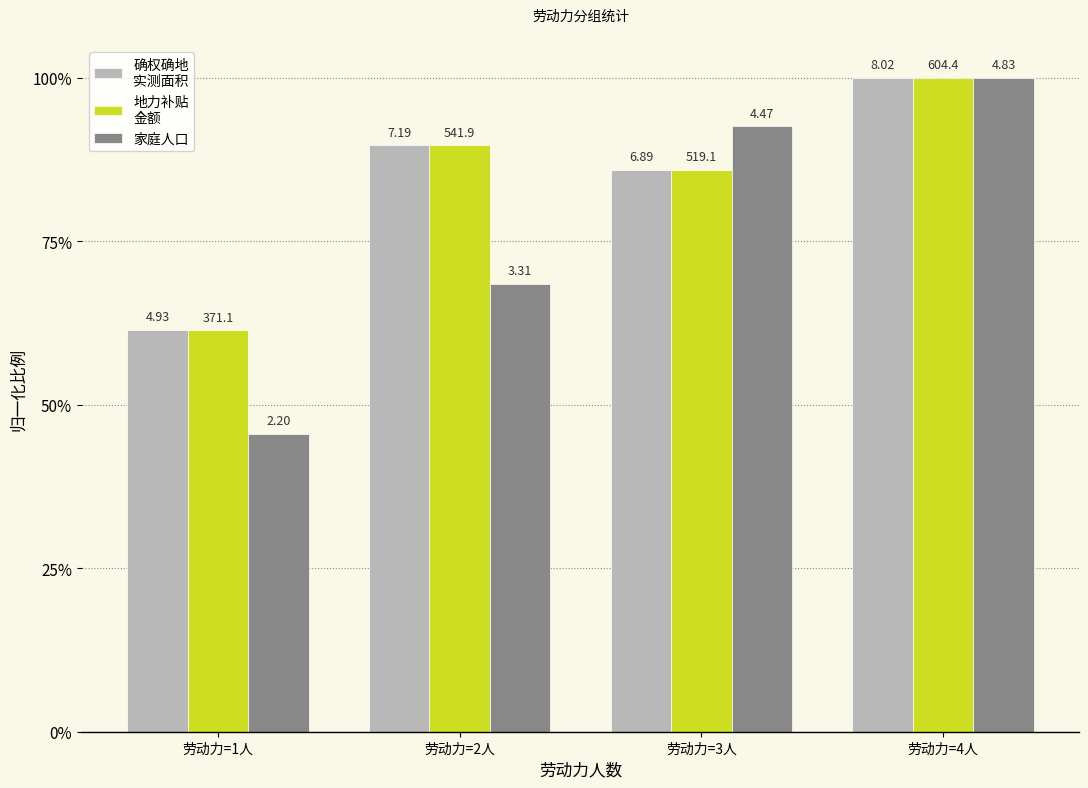

Is it true that 地力补贴
金额 equals 0.3 at 劳动力=1人?

False